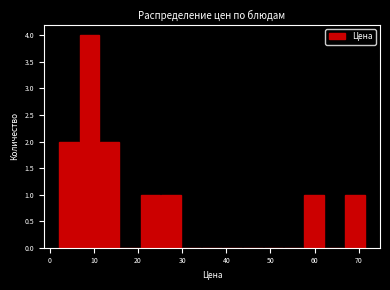

What is the height of the bar covering 58 to 62 on the x-axis? Neither the bar edges nor the heights are printed on the chart, so give them approximately, as read against the axes.

1